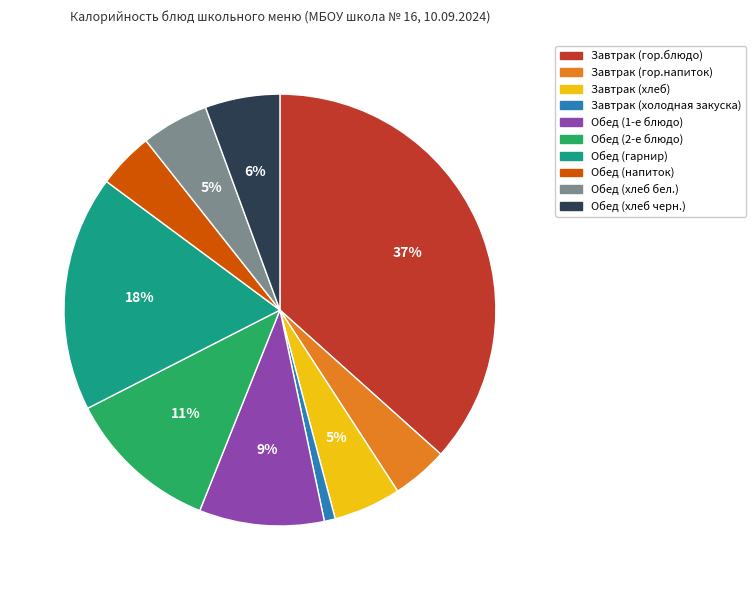

How many segments does this pie chart have?

10